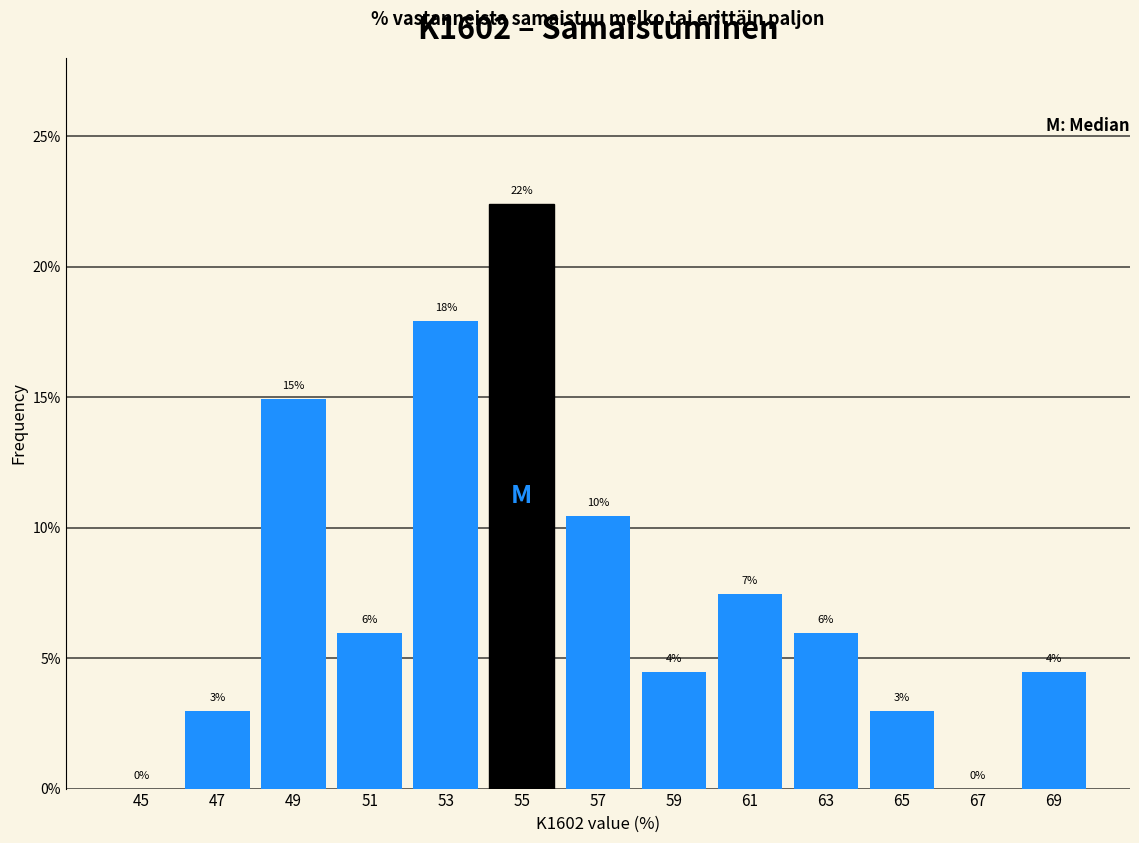

Over which range of the x-axis is the bar tallest?

54 to 56